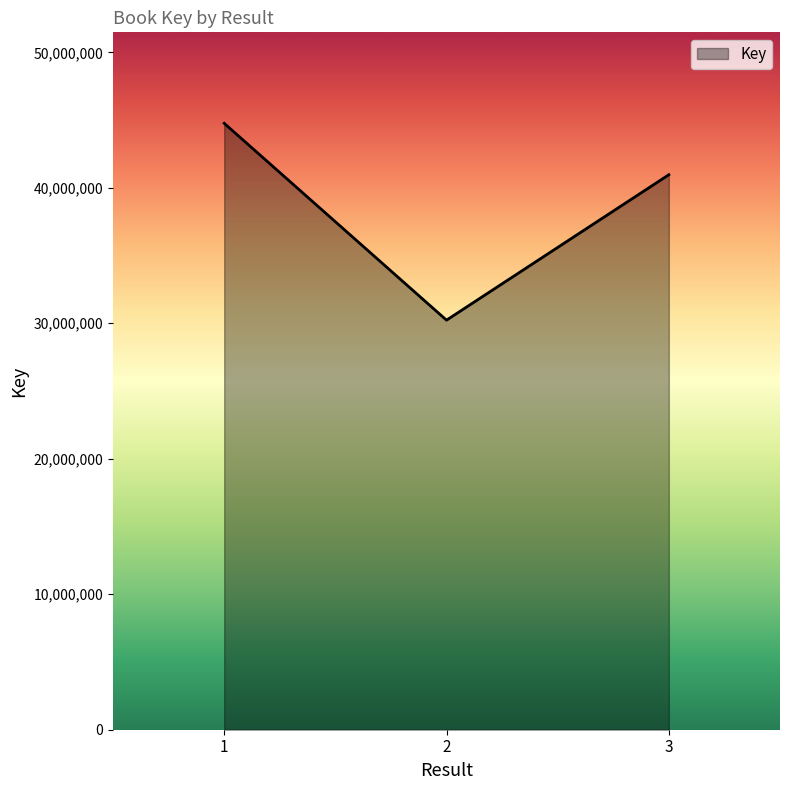

Which label corresponds to the smallest value in the chart?

2